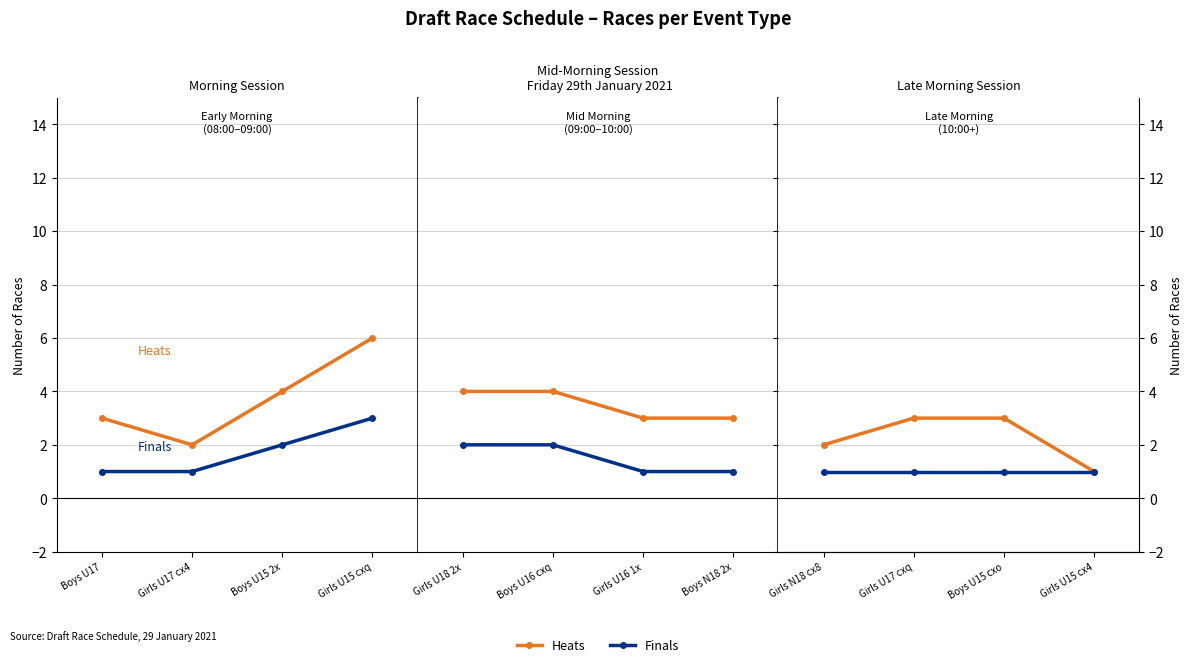

The value of Finals at Girls U17 cxq is 1. True or false?

False